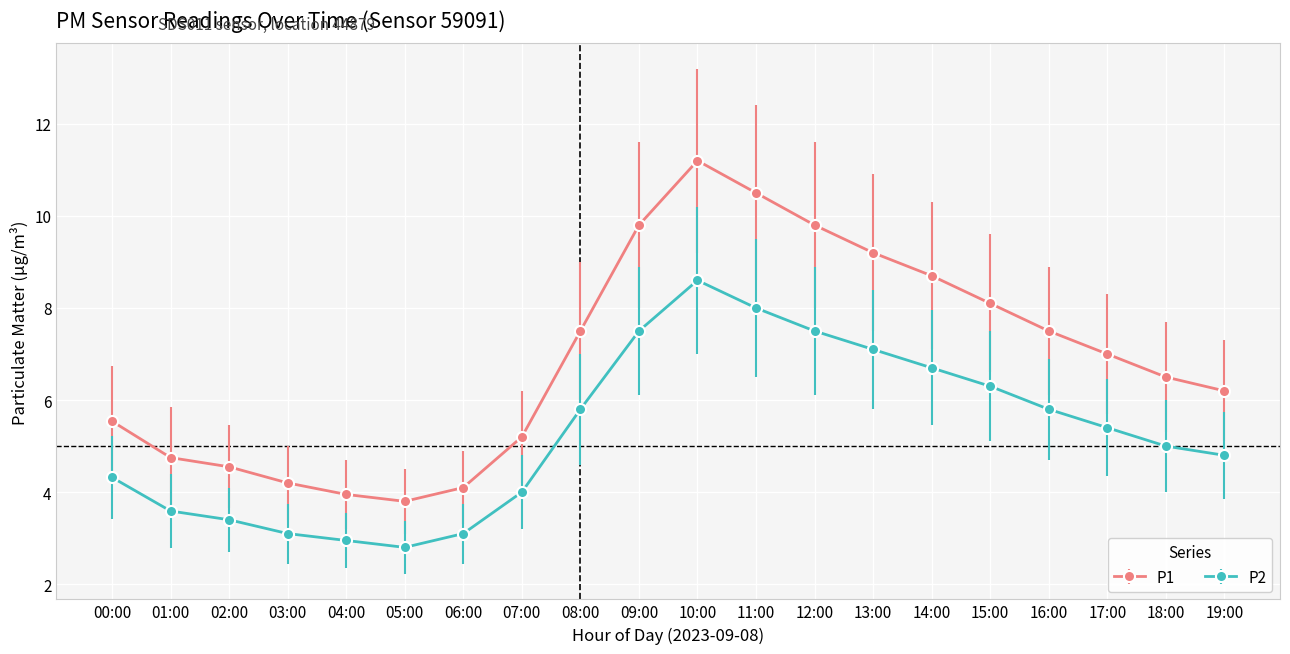

Where is the first local maximum for P1?

10:00